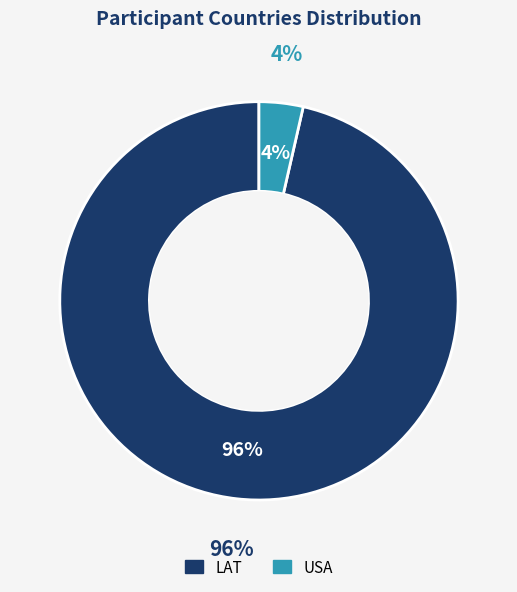

What percentage is the LAT slice, to the nearest percent?

96%